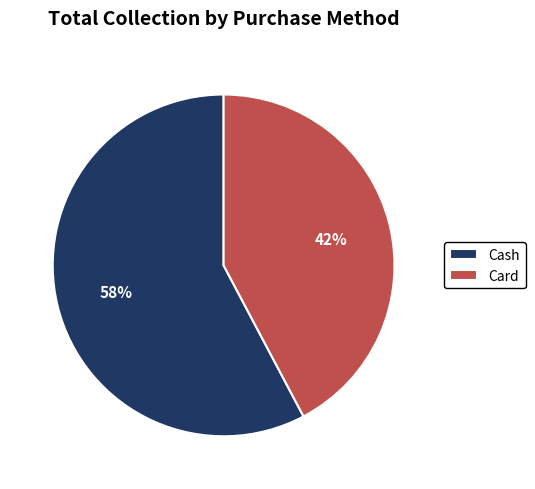

Count the number of slices in the pie.

2